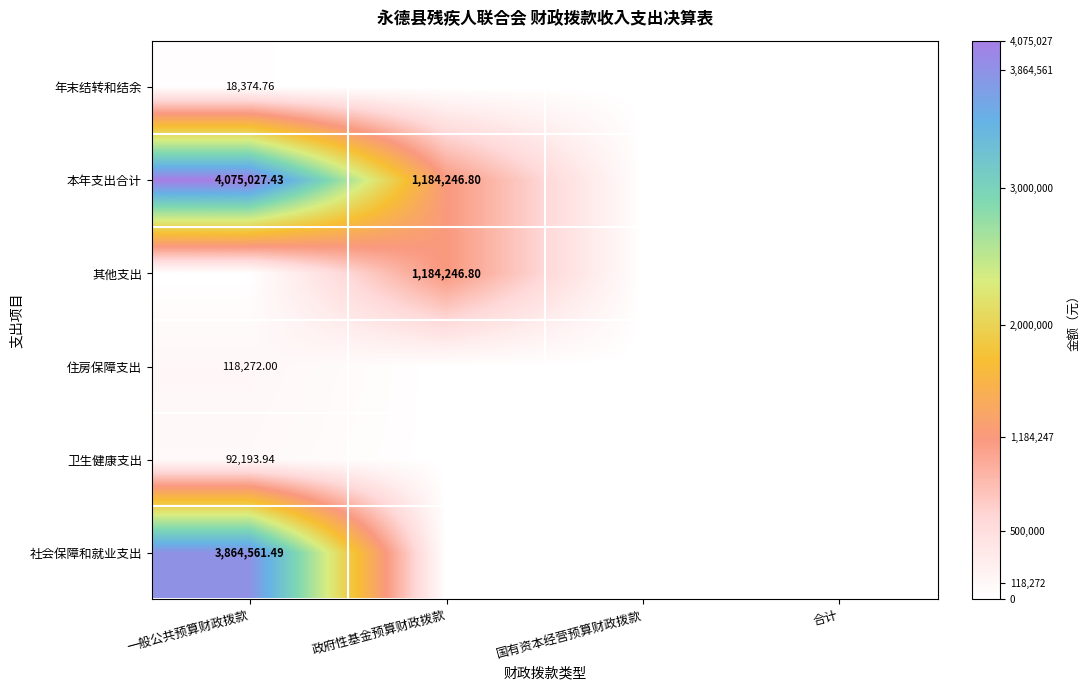

How many data points does each series have?

4